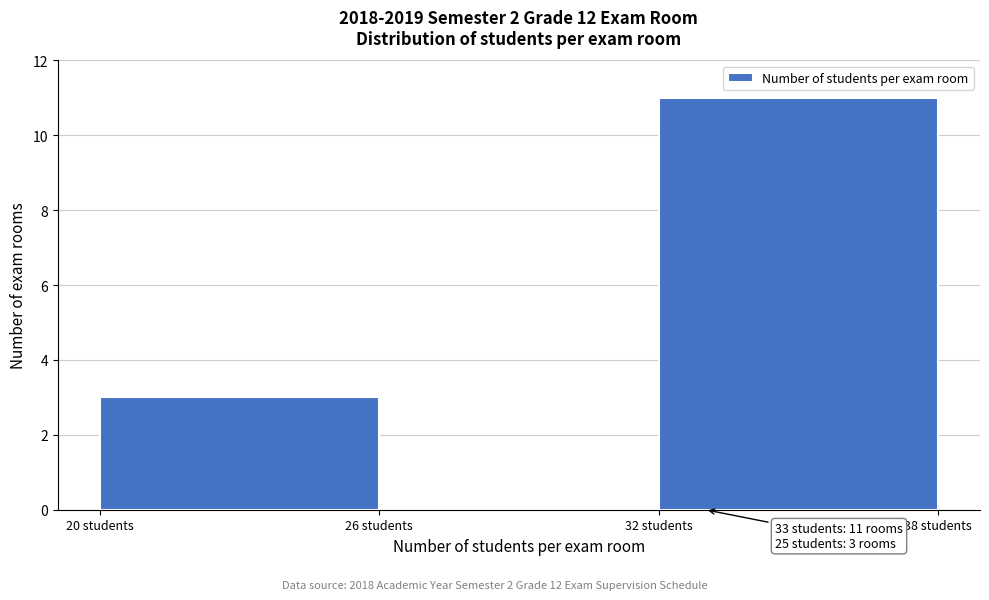

Which range on the x-axis has the tallest bar?

32 to 38